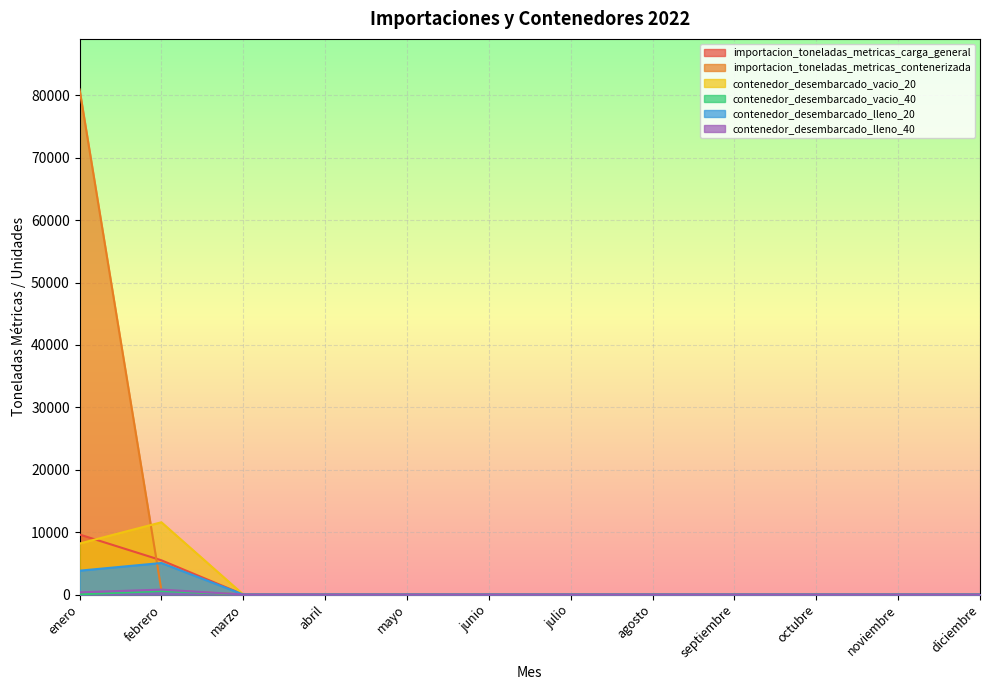

Which series has the largest range (max minus min)?

importacion_toneladas_metricas_contenerizada